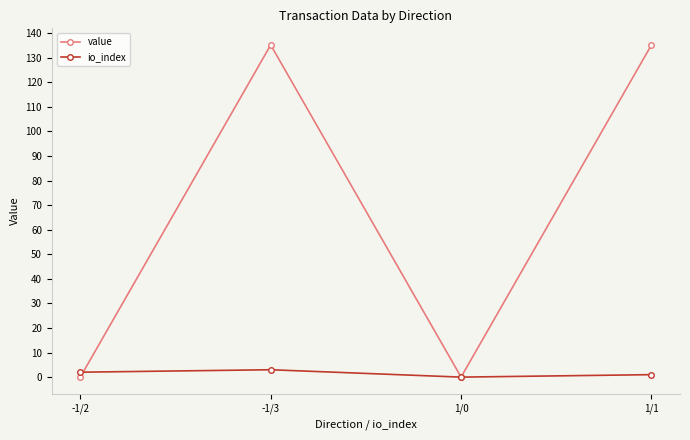

The value series shows 93.1 at -1/3. True or false?

False